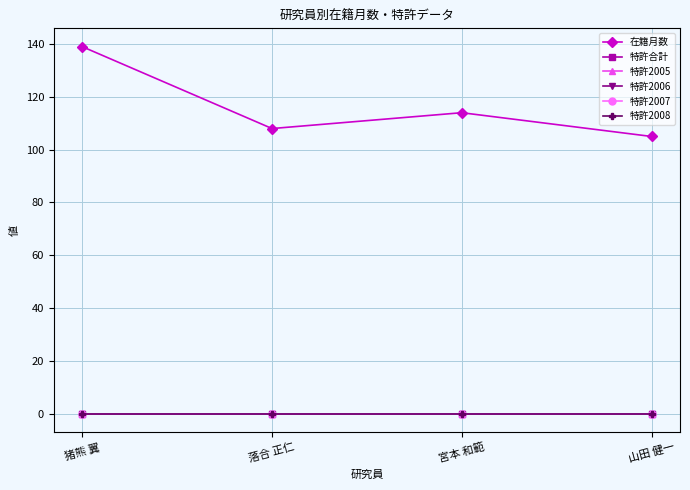

What is the total value across all series at 猪熊 翼?

139